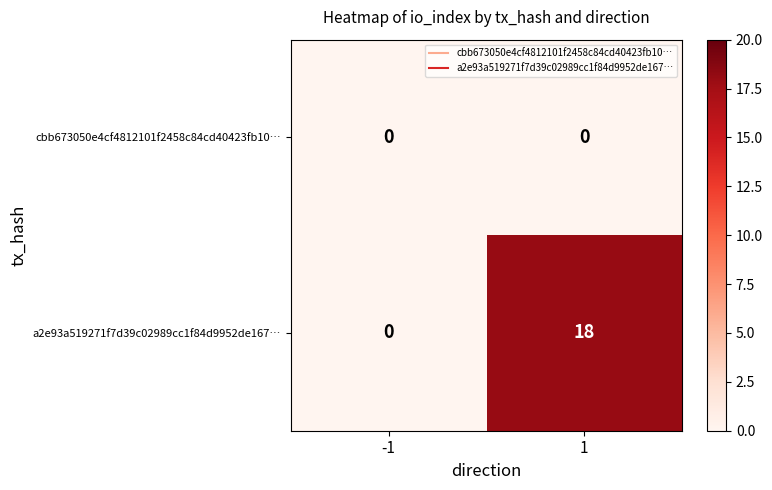

What is the total value across all series at 1?

18